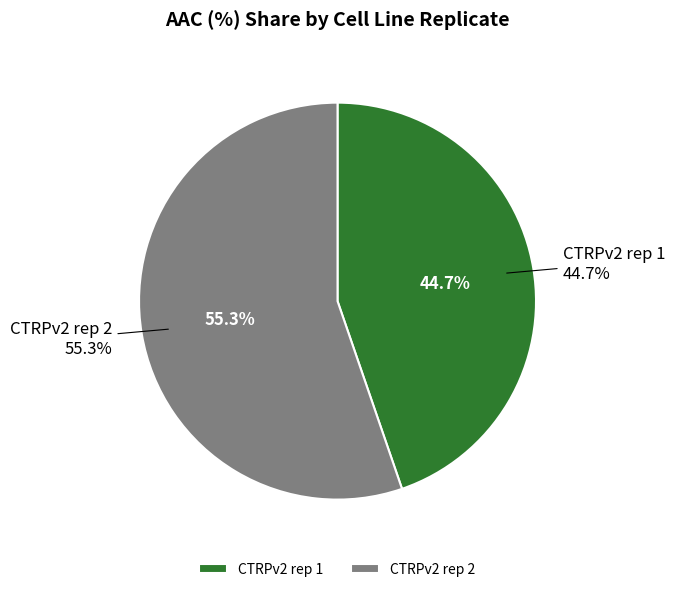

What portion of the pie excludes CTRPv2 rep 1?

55.3%